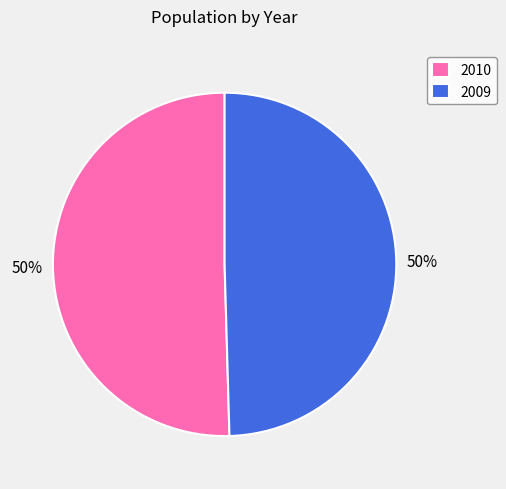

What percentage is the 2010 slice, to the nearest percent?

50%